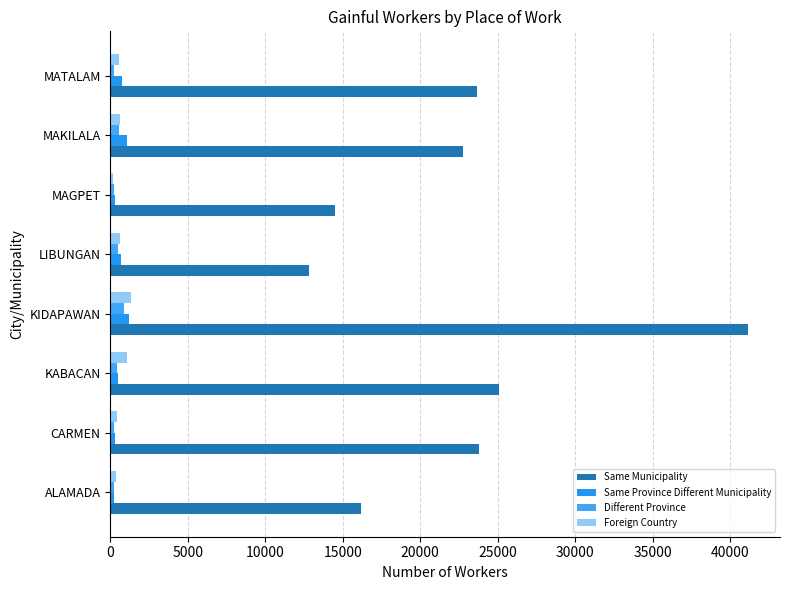

What are all the series names shown in the legend?

Same Municipality, Same Province Different Municipality, Different Province, Foreign Country